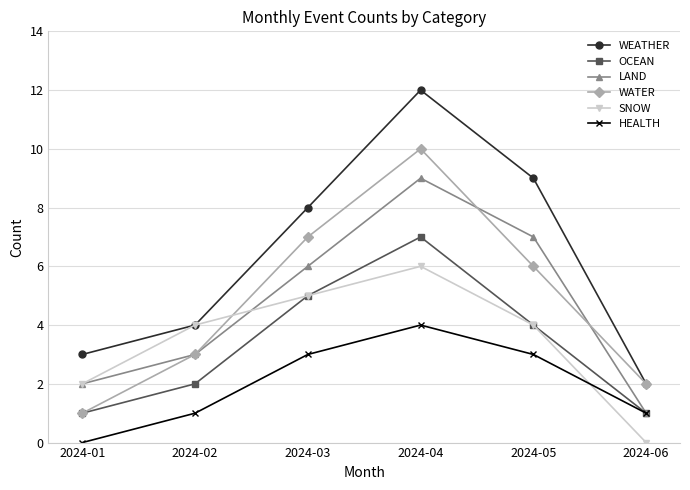

What is the highest value of the WEATHER series?

12